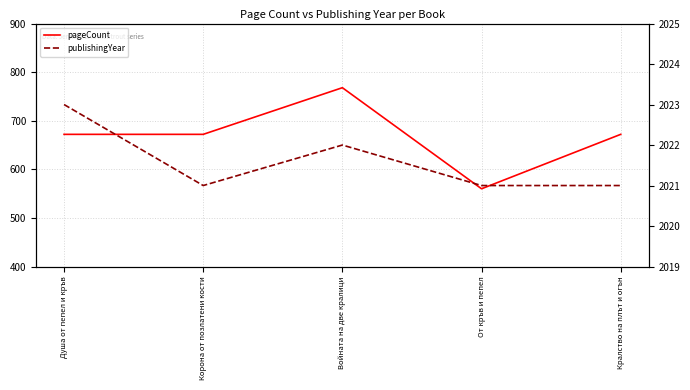

What is the difference between the maximum and minimum values in the publishingYear series?

2